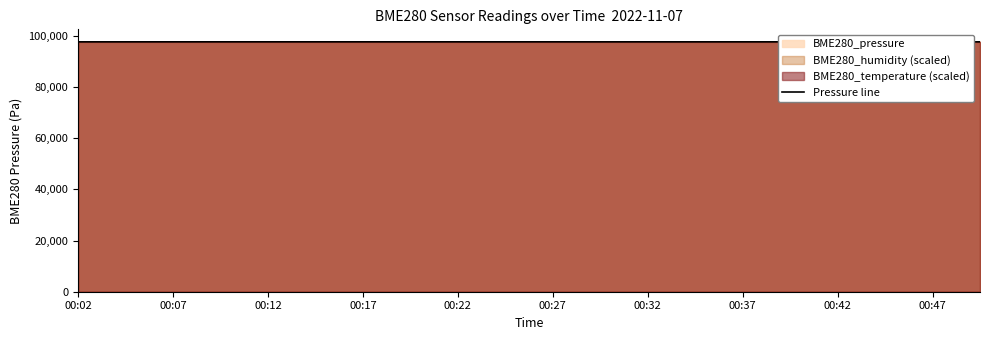

What value does the data have at 00:37?

97667.3